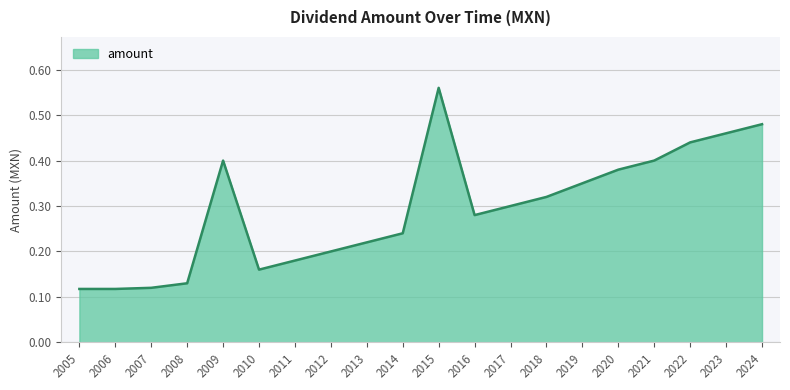

How many lines are shown in the chart?

1